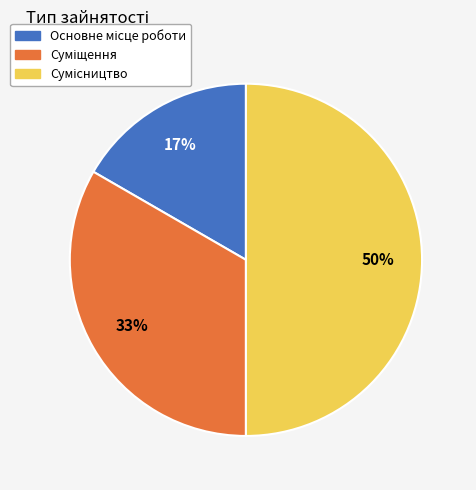

To the nearest percent, what is the average slice percentage?

33%